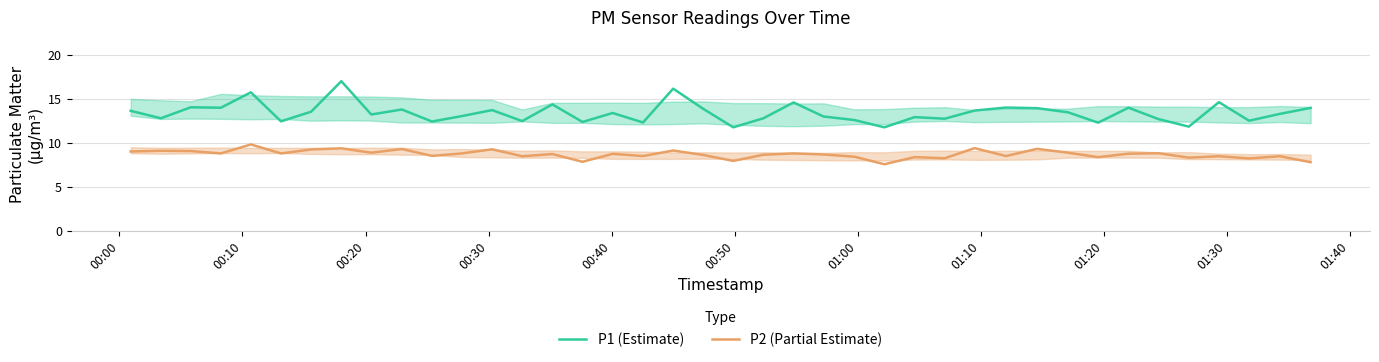

Which series has the largest range (max minus min)?

P1 (Estimate)